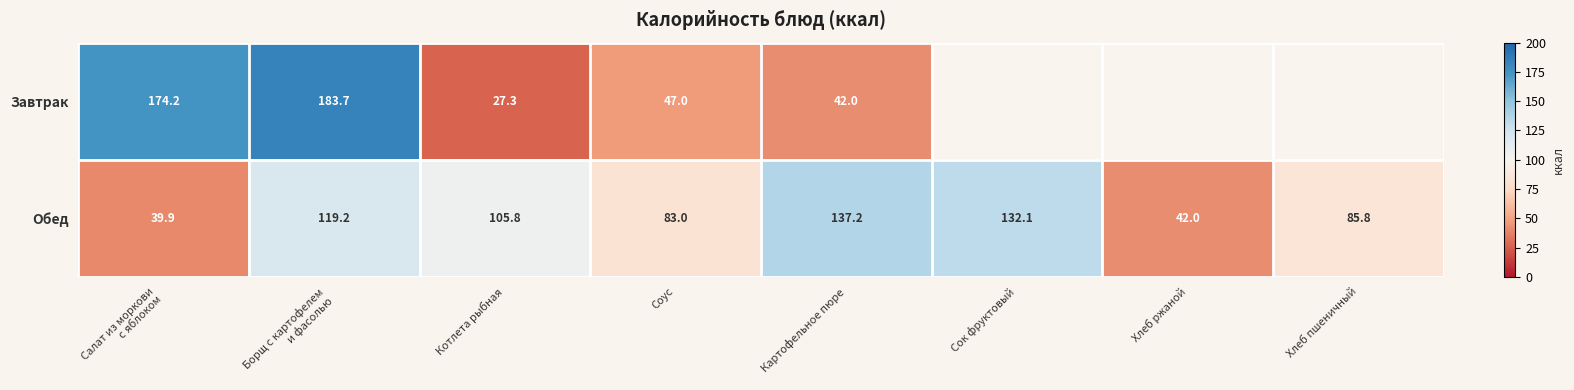

At Картофельное пюре, list the series in order from smallest to largest.

Завтрак, Обед